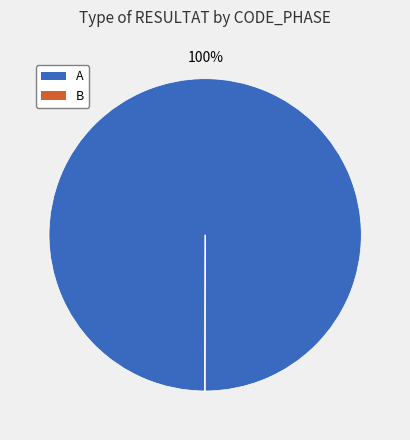

To the nearest percent, what is the difference between the largest and smallest slice percentages?

100%